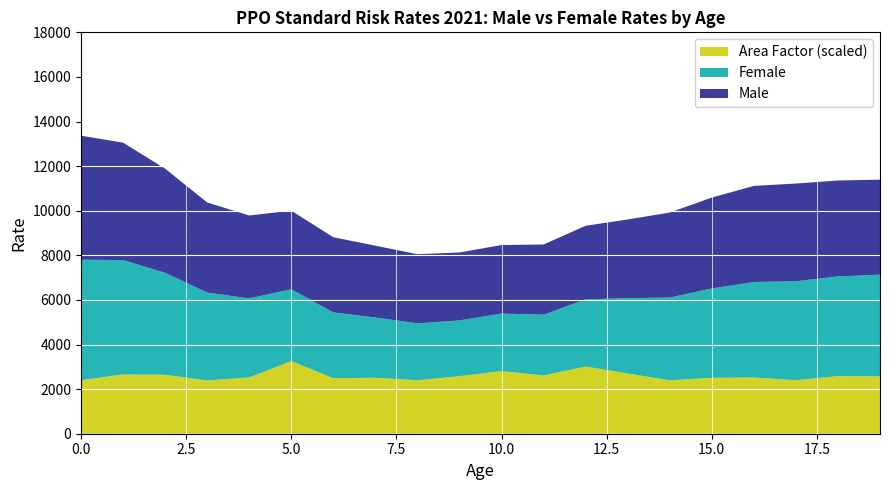

Is it true that Area Factor (scaled) equals 2397.6 at 0.0?

True